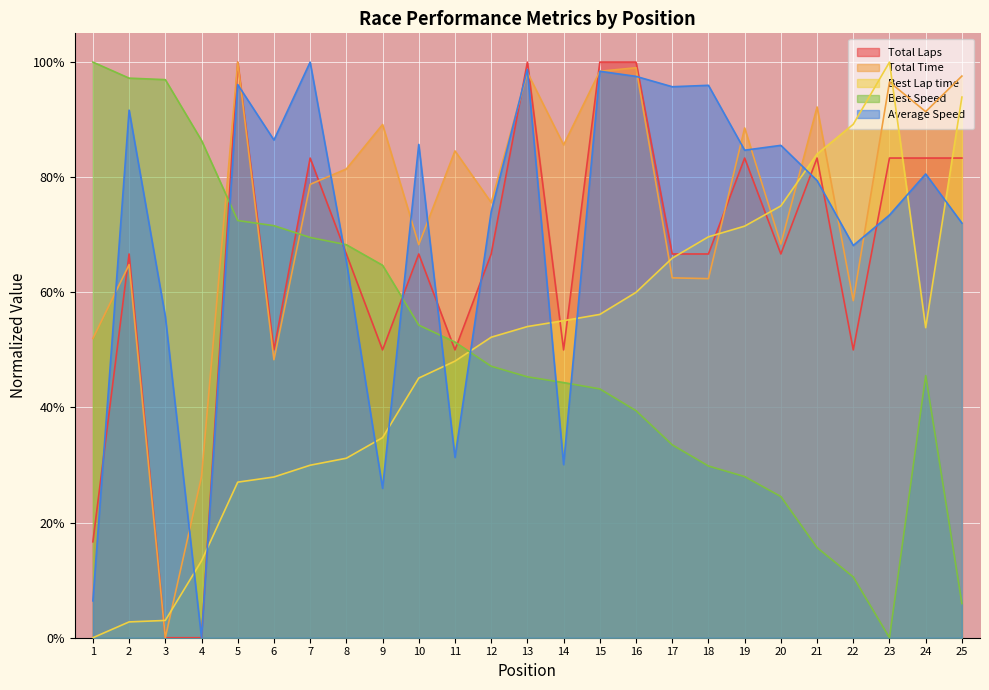

What is the value of the Best Lap time point at the 12th from the left?

0.5